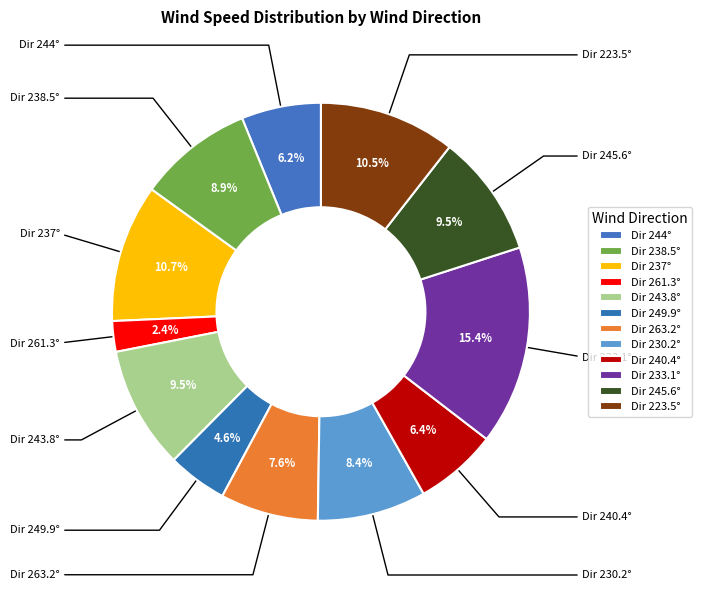

Count the number of slices in the pie.

12